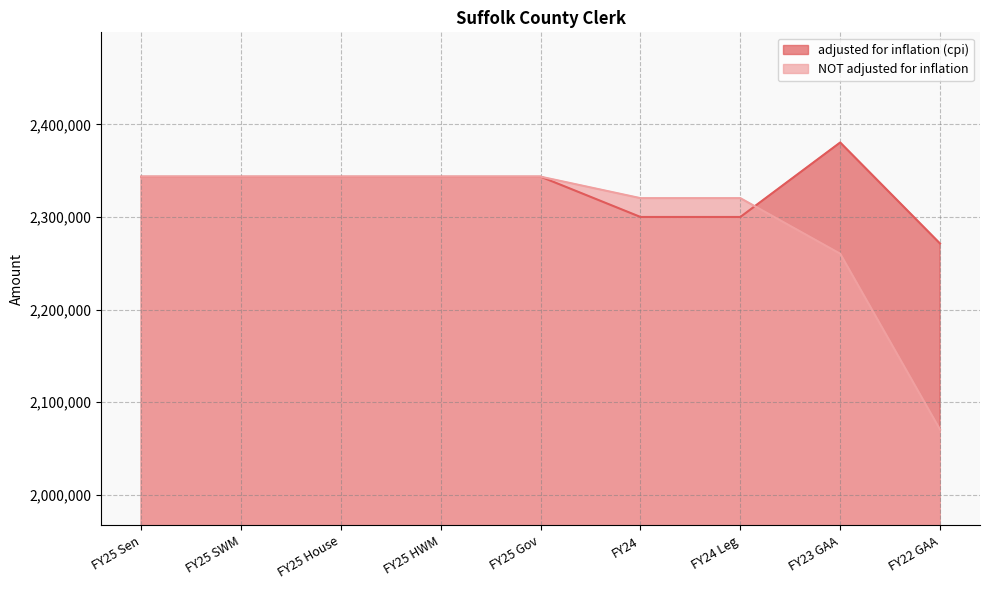

True or false: adjusted for inflation (cpi) has a value of 2343585 at FY25 House.

True